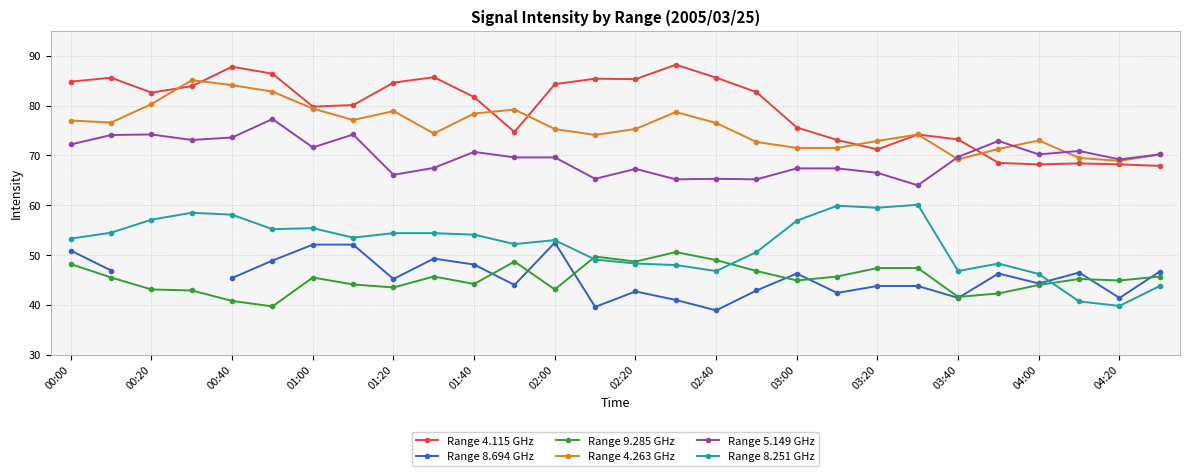

True or false: Range 5.149 GHz and Range 4.115 GHz intersect in this chart.

True